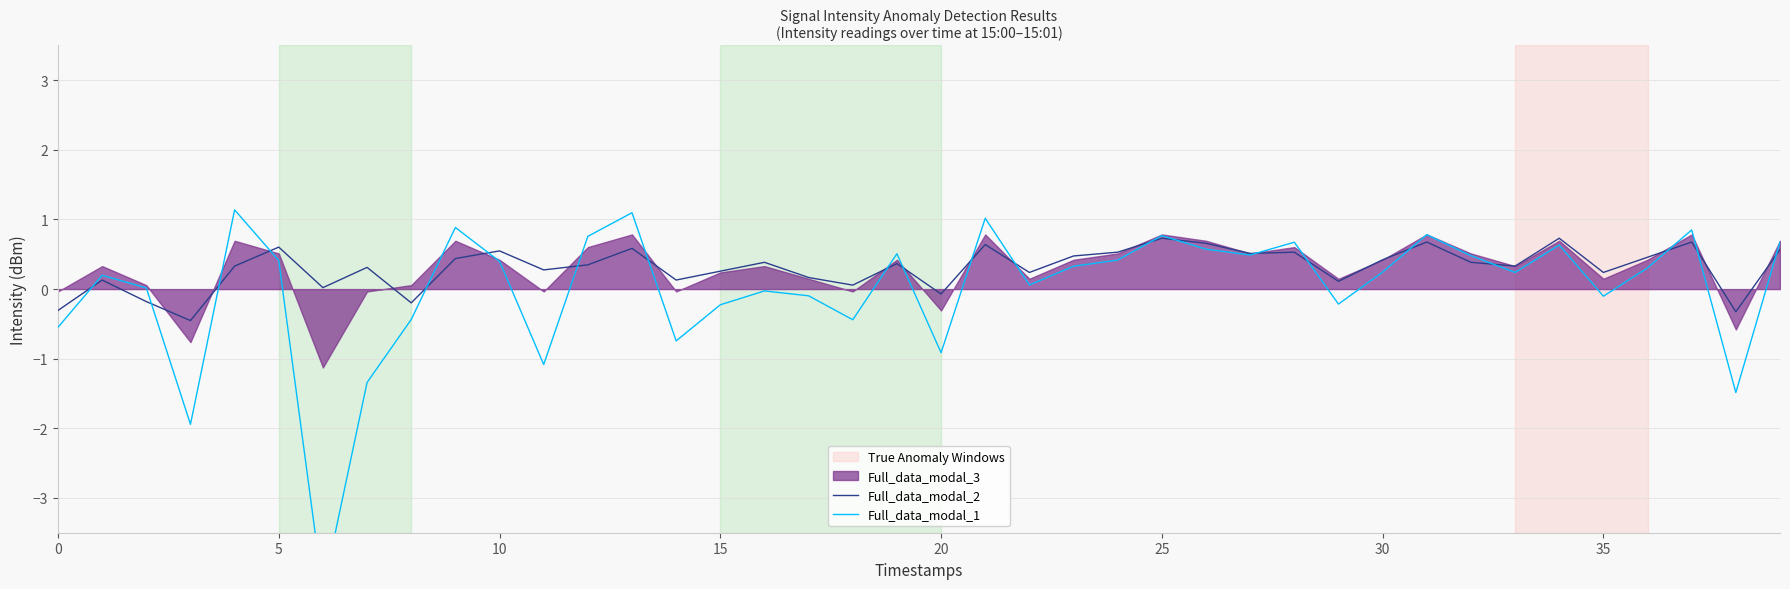

Which series ends up on top after the final intersection of Full_data_modal_1 and Full_data_modal_2?

Full_data_modal_1